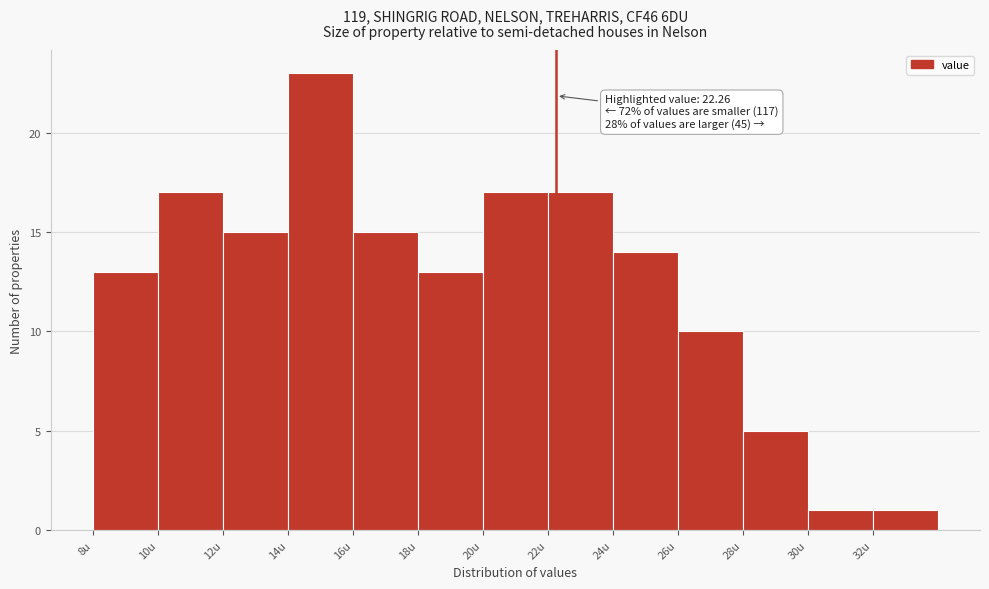

Over which range of the x-axis is the bar tallest?

14 to 16